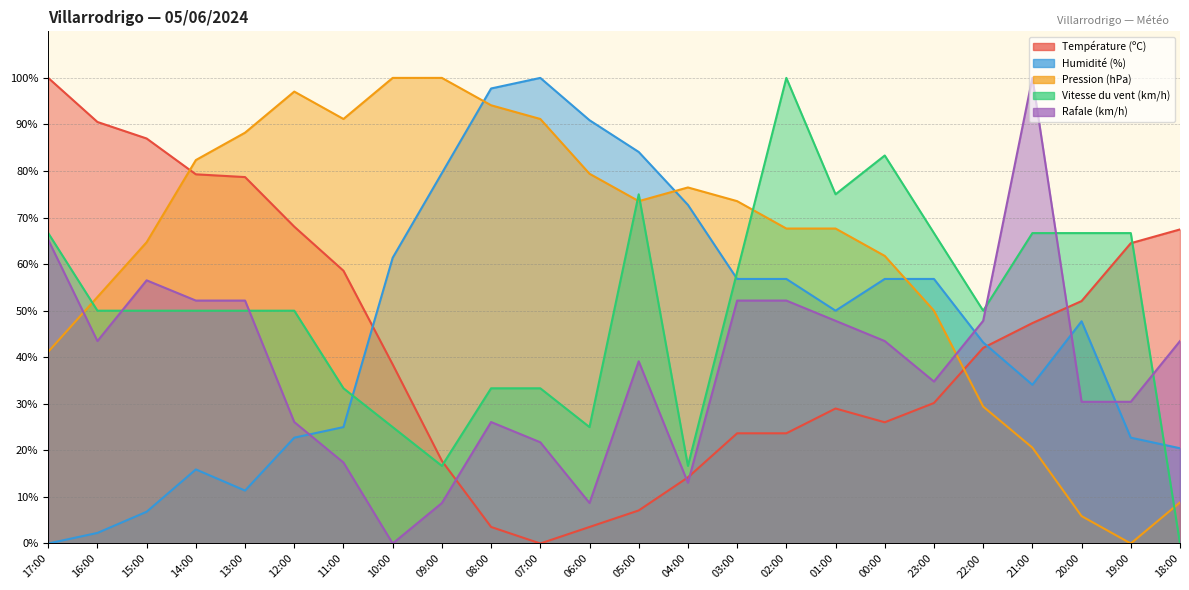

Where do Température (ºC) and Pression (hPa) first cross each other?

15:00 and 14:00